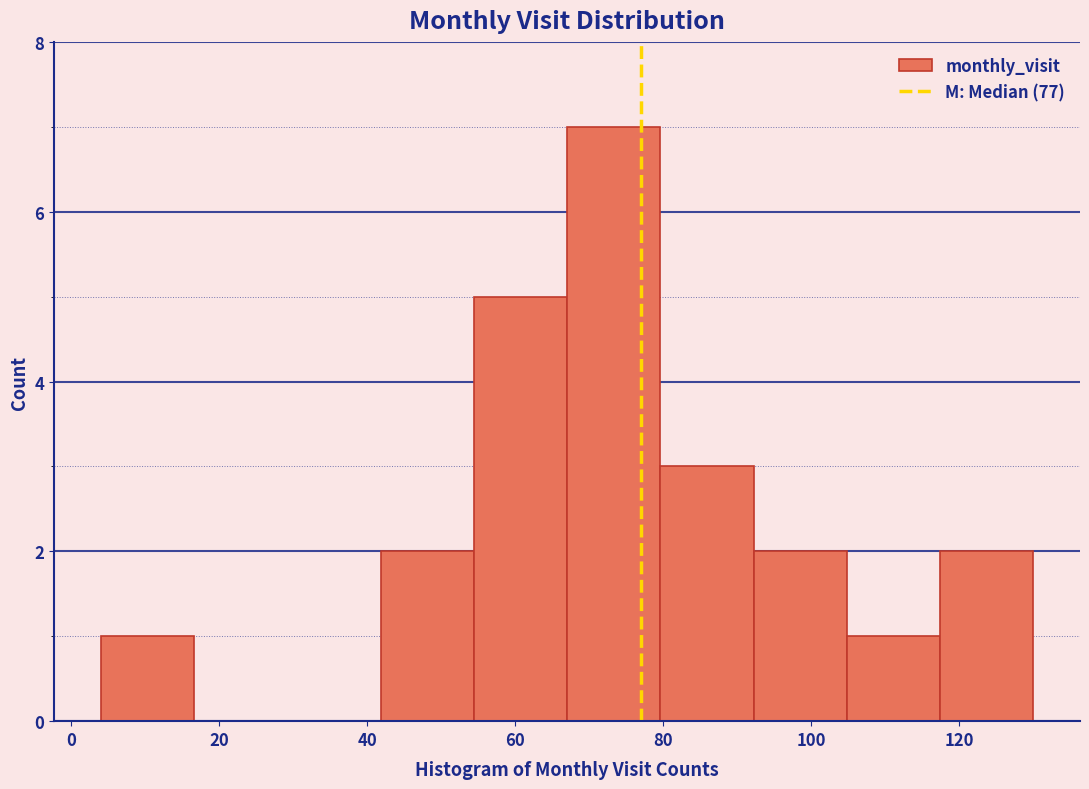

Reading left to right, transcribe this chart: for each bar, give the range it covers on the x-axis and its height. Neither the bar edges nor the heights are printed on the chart, so give them approximately, as read against the axes.

4.0 to 16.6: 1
16.6 to 29.2: 0
29.2 to 41.8: 0
41.8 to 54.4: 2
54.4 to 67.0: 5
67.0 to 79.6: 7
79.6 to 92.2: 3
92.2 to 104.8: 2
104.8 to 117.4: 1
117.4 to 130.0: 2